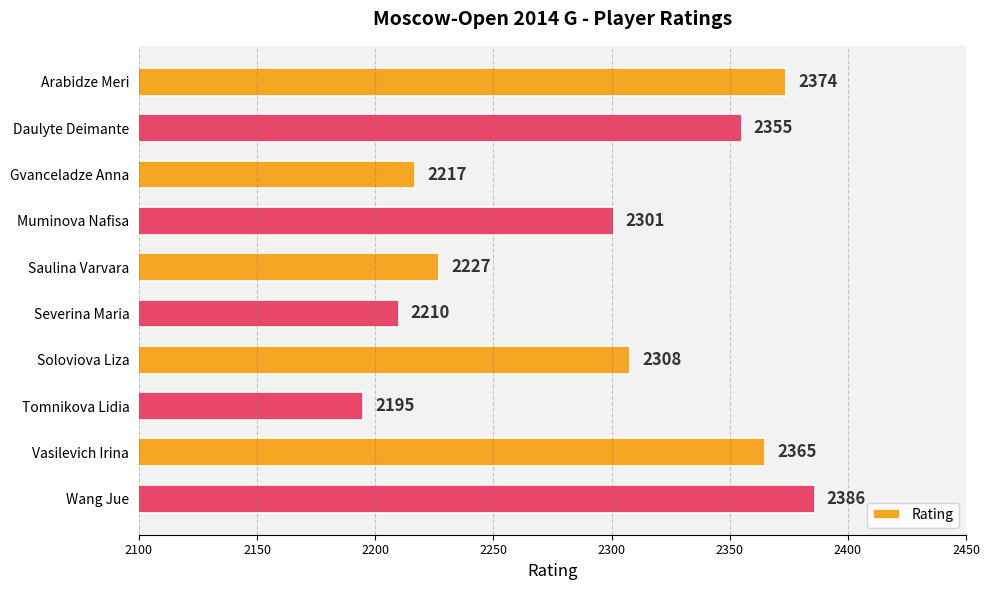

What is the approximate value at Severina Maria, to the nearest 50?

2200